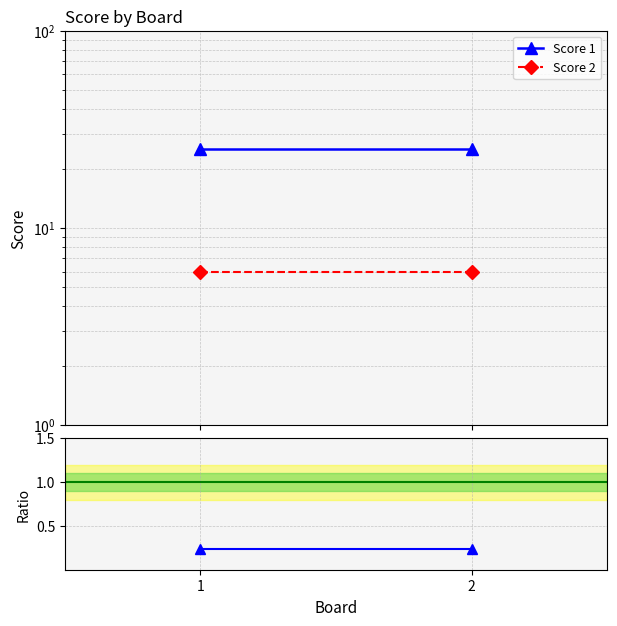

How many series are shown in this chart?

3